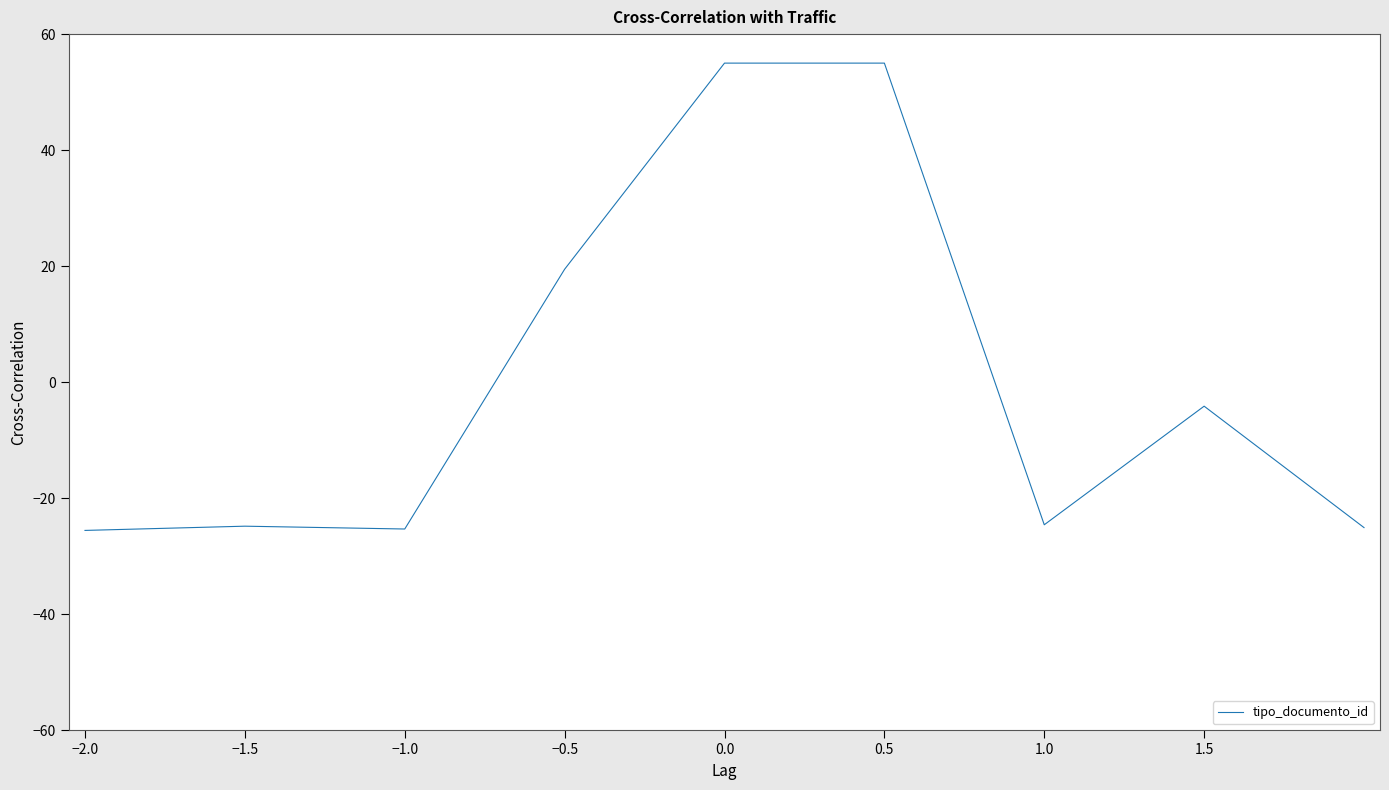

What is the maximum value shown in the chart?

55.0